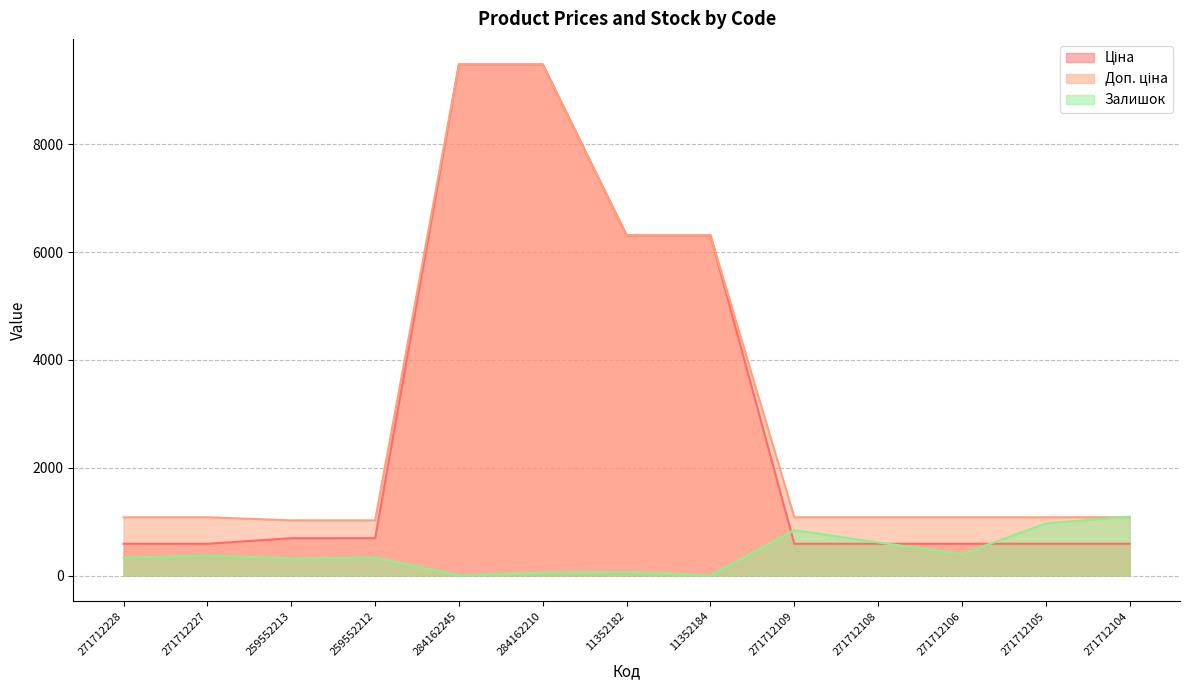

What is the value of the Залишок point at the 1st from the left?

334.0